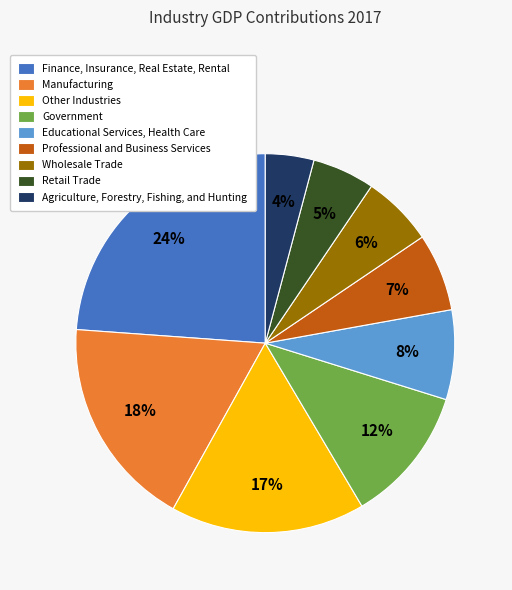

Is the sum of Professional and Business Services and Finance, Insurance, Real Estate, Rental greater than half?

No